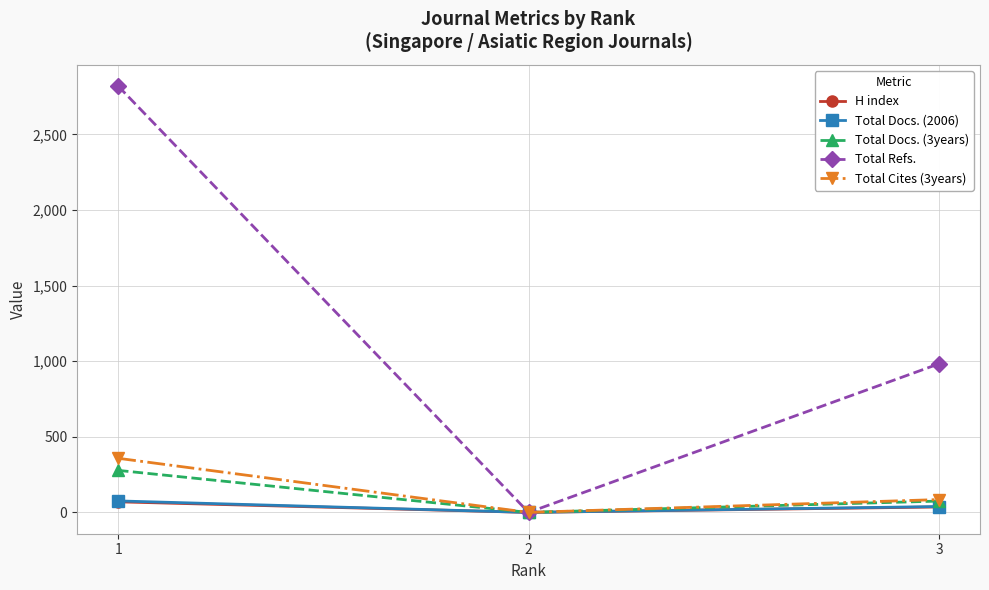

Read the Total Docs. (2006) value at 1, to the nearest 10.

80